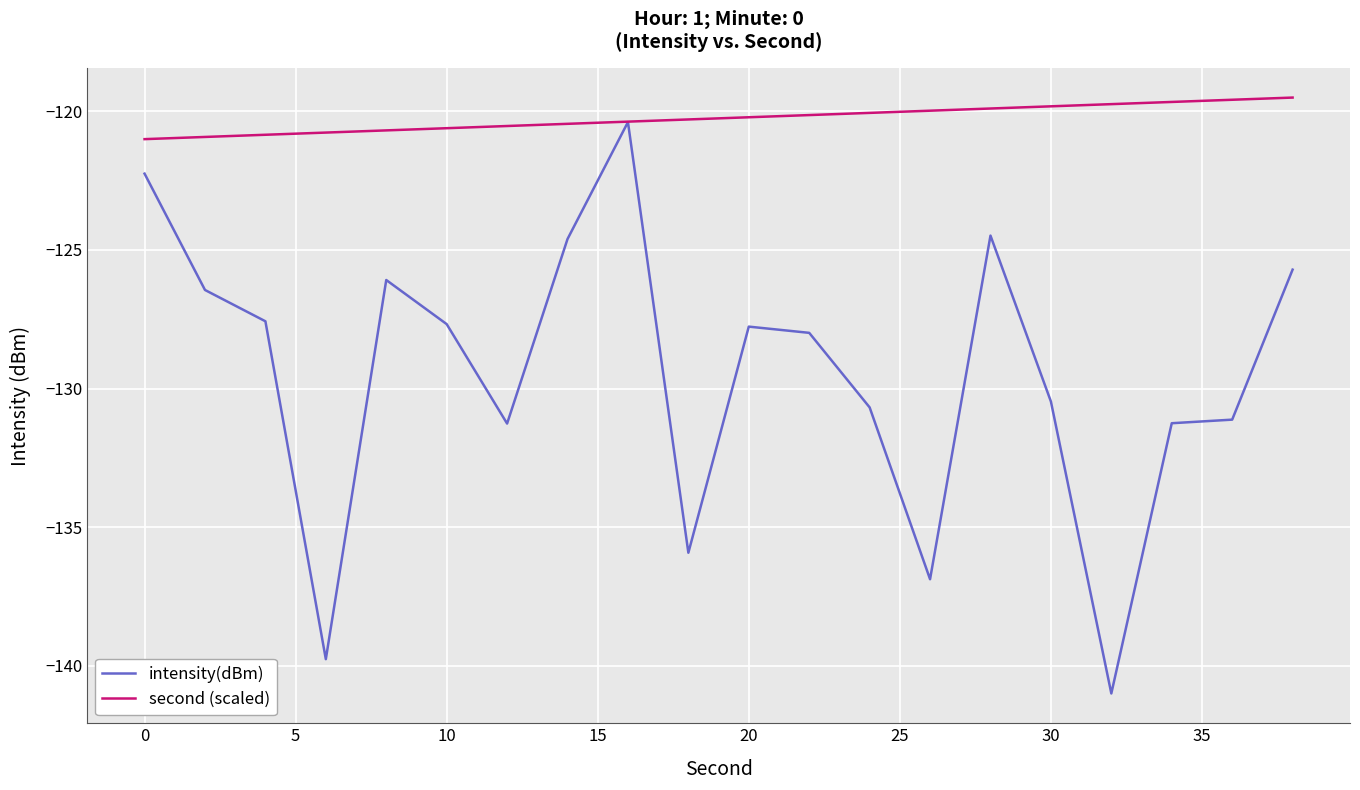

List the series in order of their overall mean, lowest first.

intensity(dBm), second (scaled)